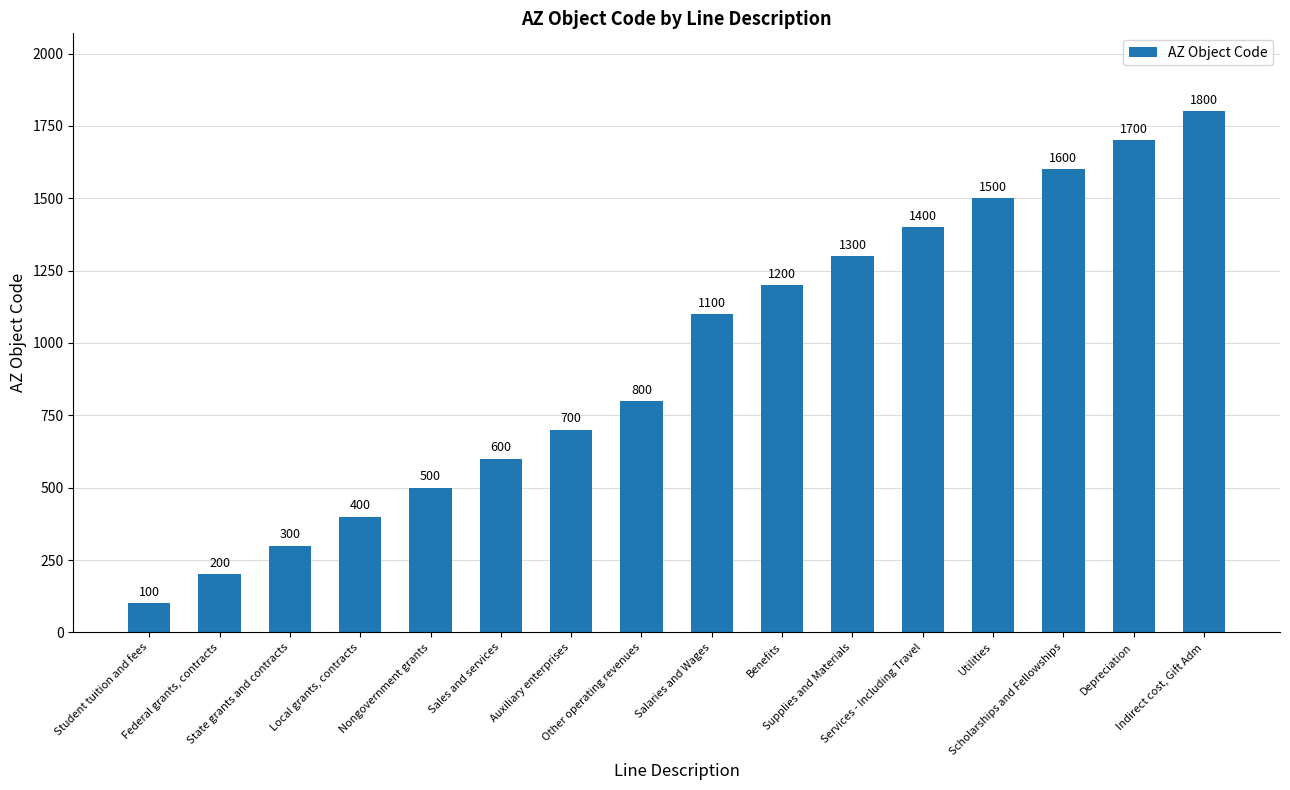

Rank the categories by value from highest to lowest.

Indirect cost, Gift Adm, Depreciation, Scholarships and Fellowships, Utilities, Services - Including Travel, Supplies and Materials, Benefits, Salaries and Wages, Other operating revenues, Auxiliary enterprises, Sales and services, Nongovernment grants, Local grants, contracts, State grants and contracts, Federal grants, contracts, Student tuition and fees